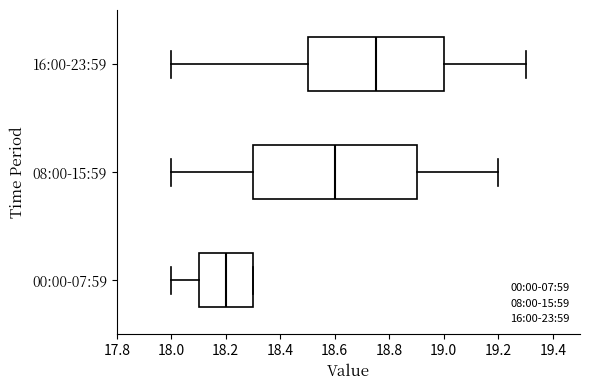

Reading bottom to top, transcribe this box plot: for each box, give where its median line is, the range the box spans, and where its two whiskers end, as read against the x-axis. The values are not printed on the chart, so give them approximately, as read against the axis.

00:00-07:59: median 18.20, box 18.10 to 18.30, whiskers 18.00 to 18.30
08:00-15:59: median 18.60, box 18.30 to 18.90, whiskers 18.00 to 19.20
16:00-23:59: median 18.76, box 18.50 to 19.00, whiskers 18.00 to 19.30